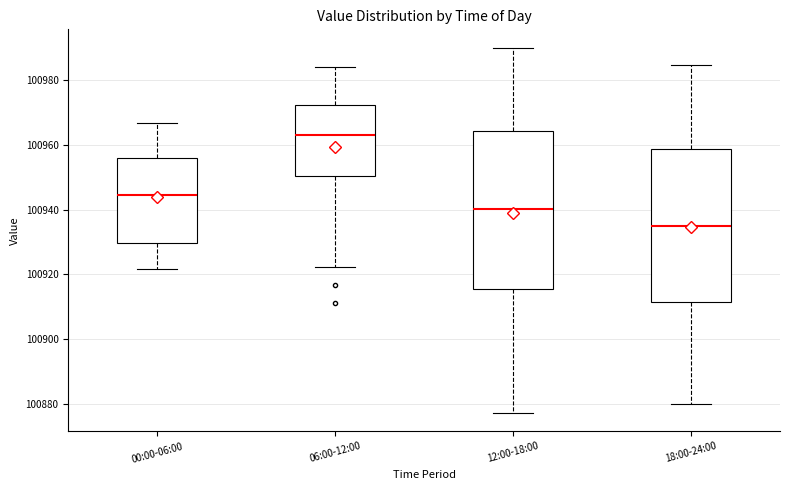

Where does the upper whisker of the box for 06:00-12:00 end on the y-axis? The values are not printed on the chart, so give them approximately, as read against the axis.

100984